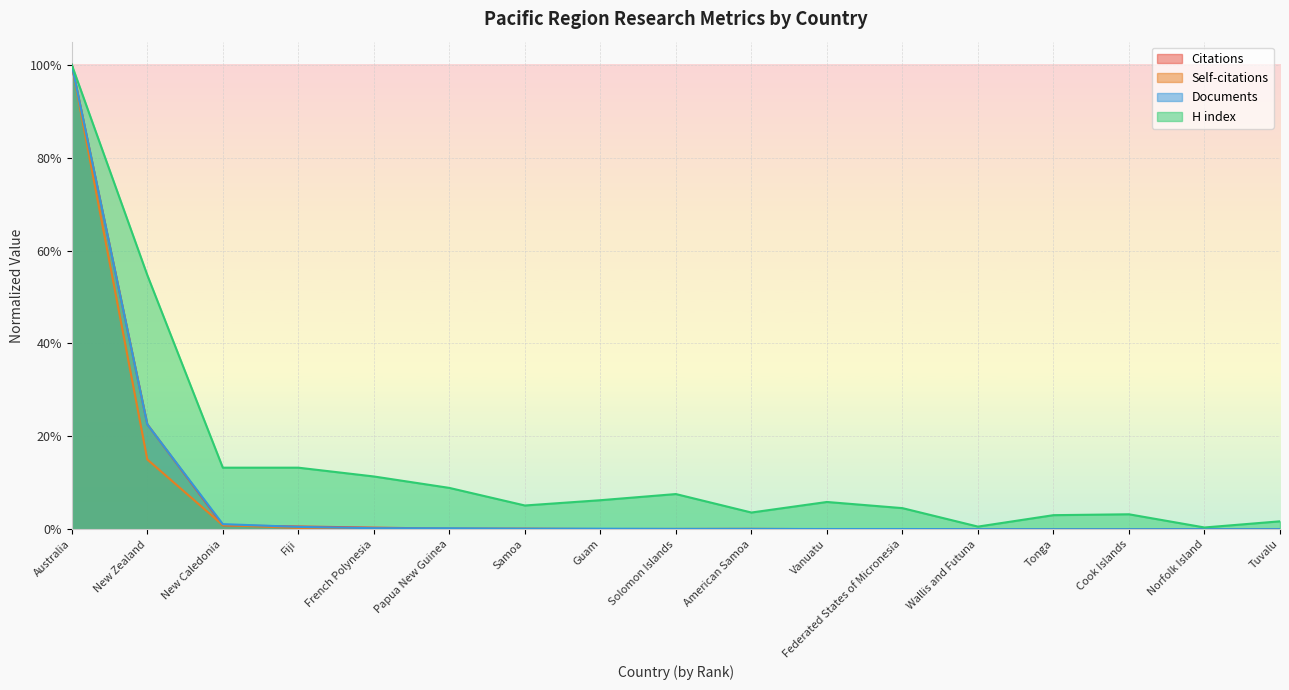

At which category is the sum across all series the highest?

Australia